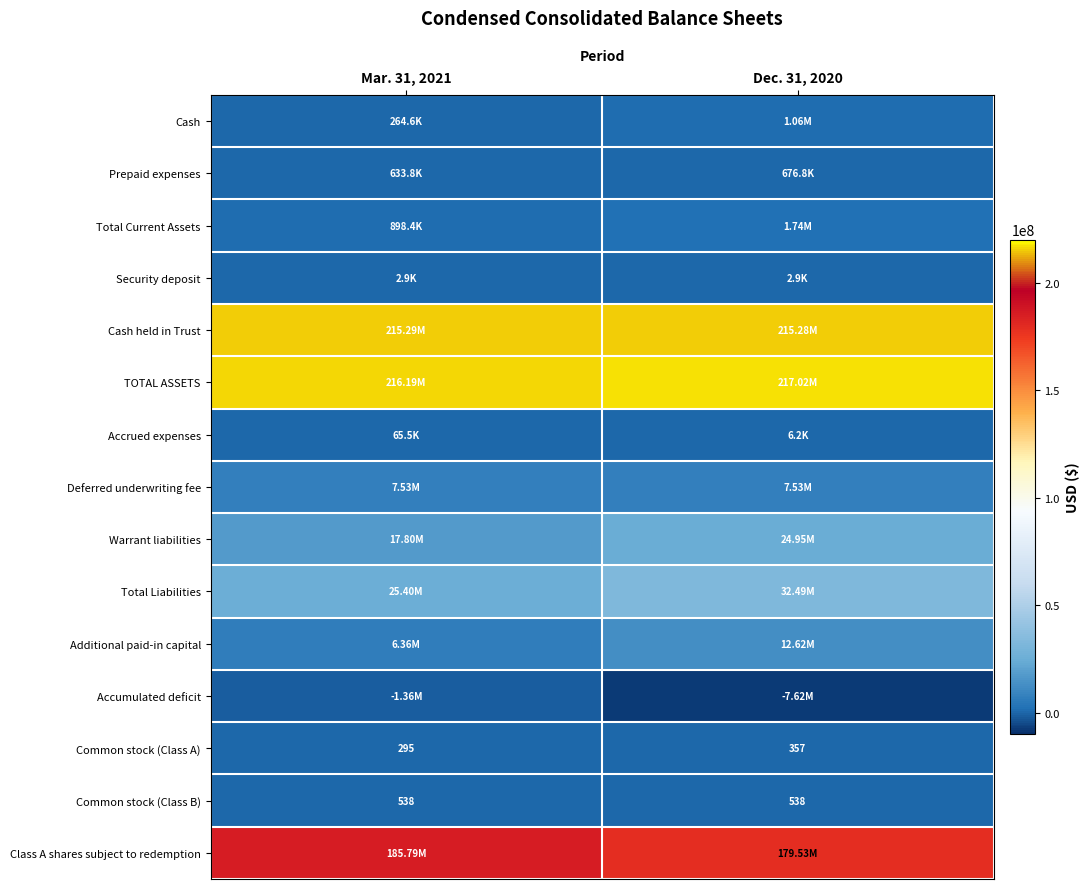

The value of Total Liabilities at Dec. 31, 2020 is 43540564. True or false?

False